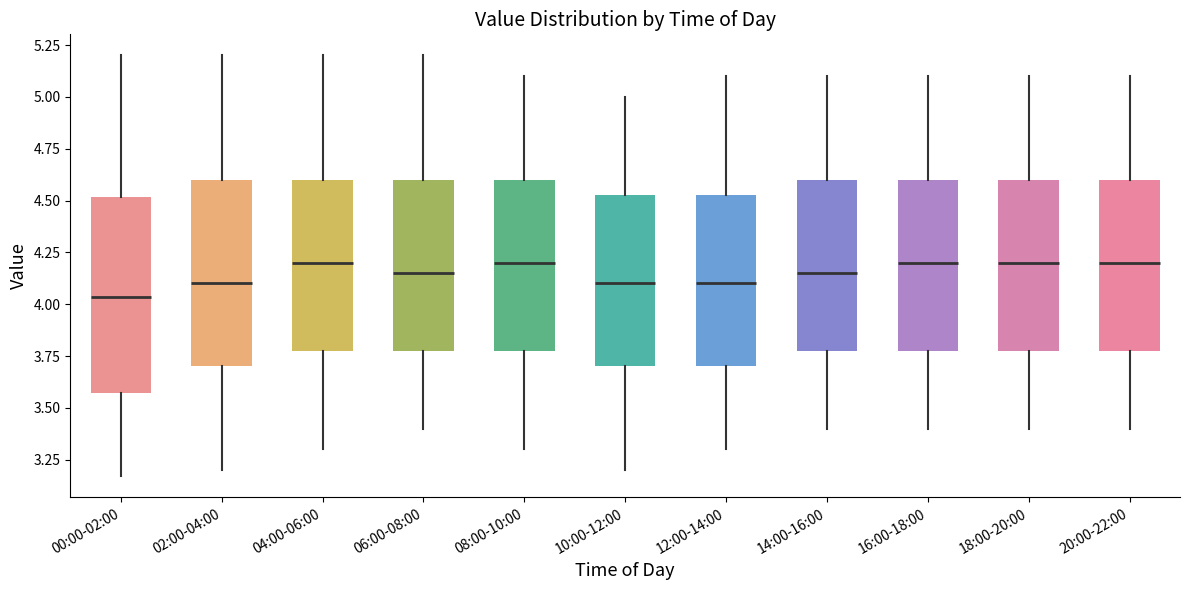

Where is the upper edge of the box for 00:00-02:00 on the y-axis? The values are not printed on the chart, so give them approximately, as read against the axis.

4.50